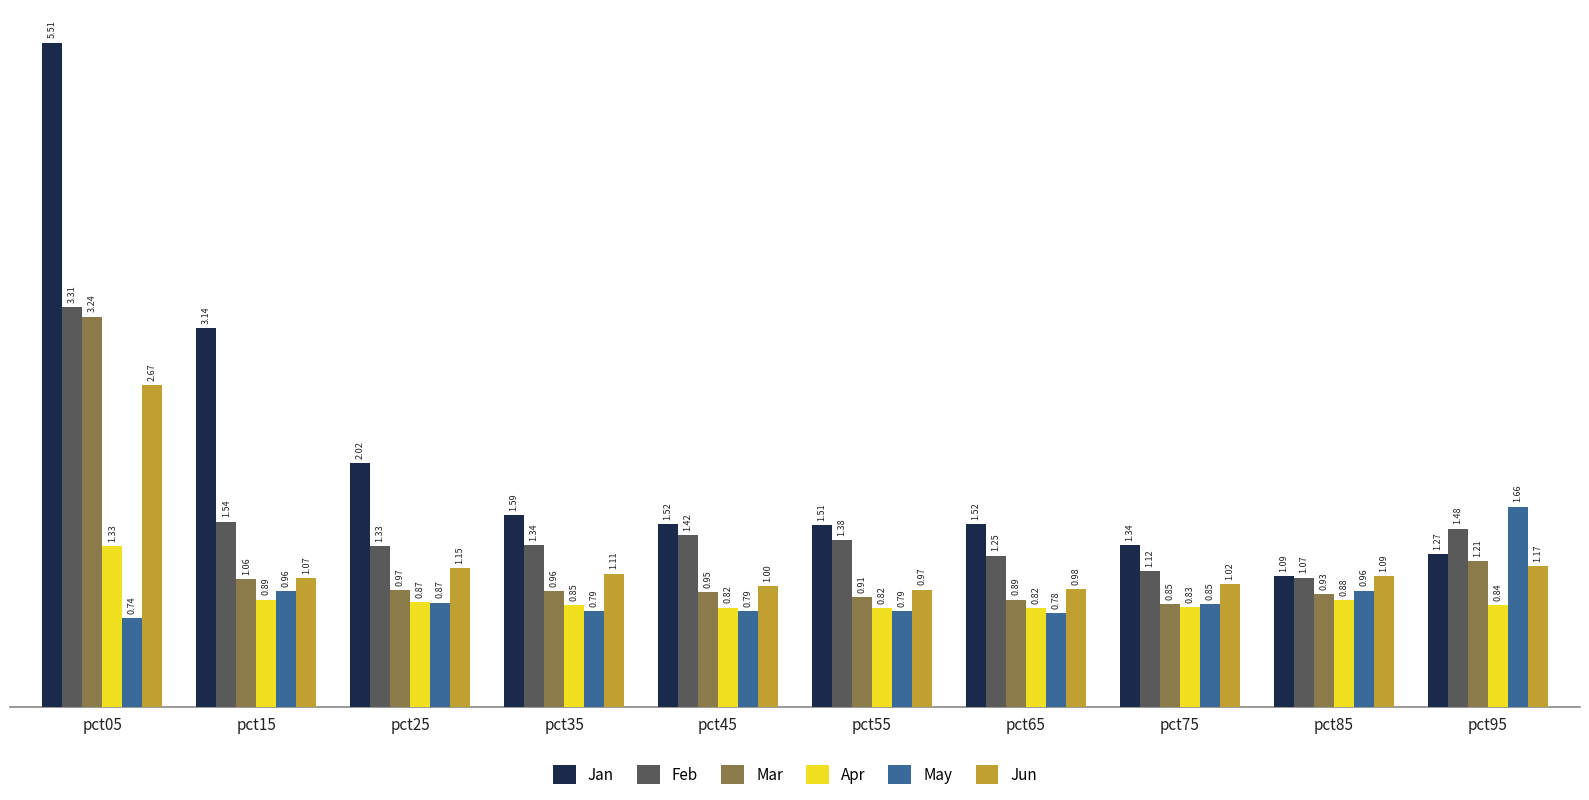

What is the maximum value for Feb?

3.3